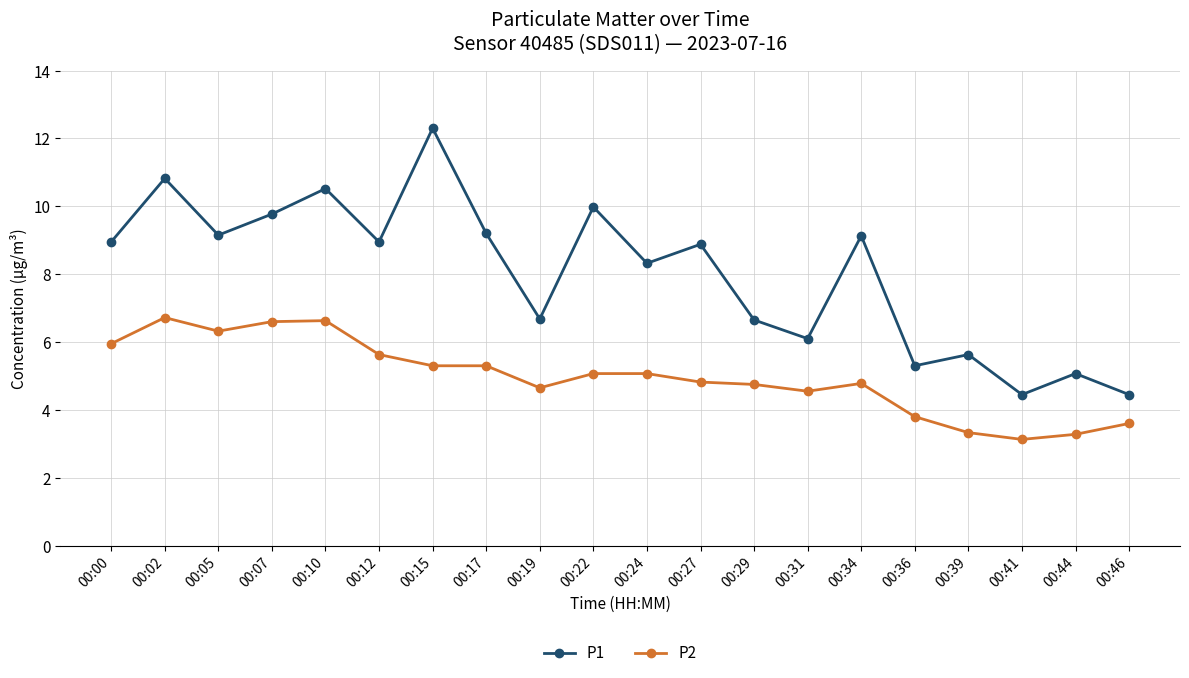

List the series in order of their peak value, lowest first.

P2, P1